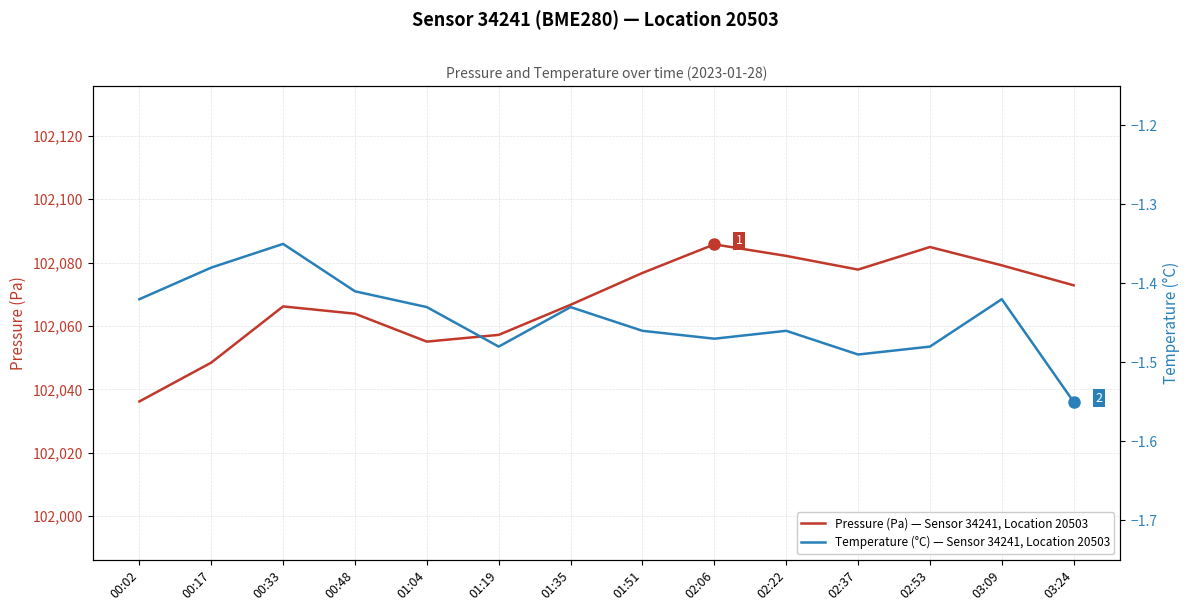

At which category does Temperature (°C) — Sensor 34241, Location 20503 reach its first local peak?

00:33